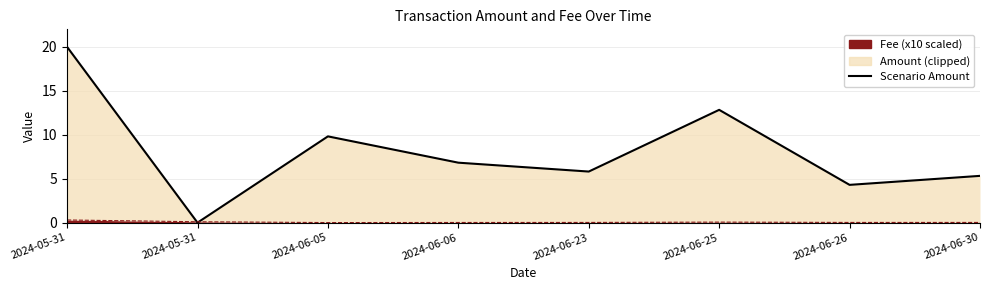

How many interior local peaks does the Fee x10 boundary series have?

1